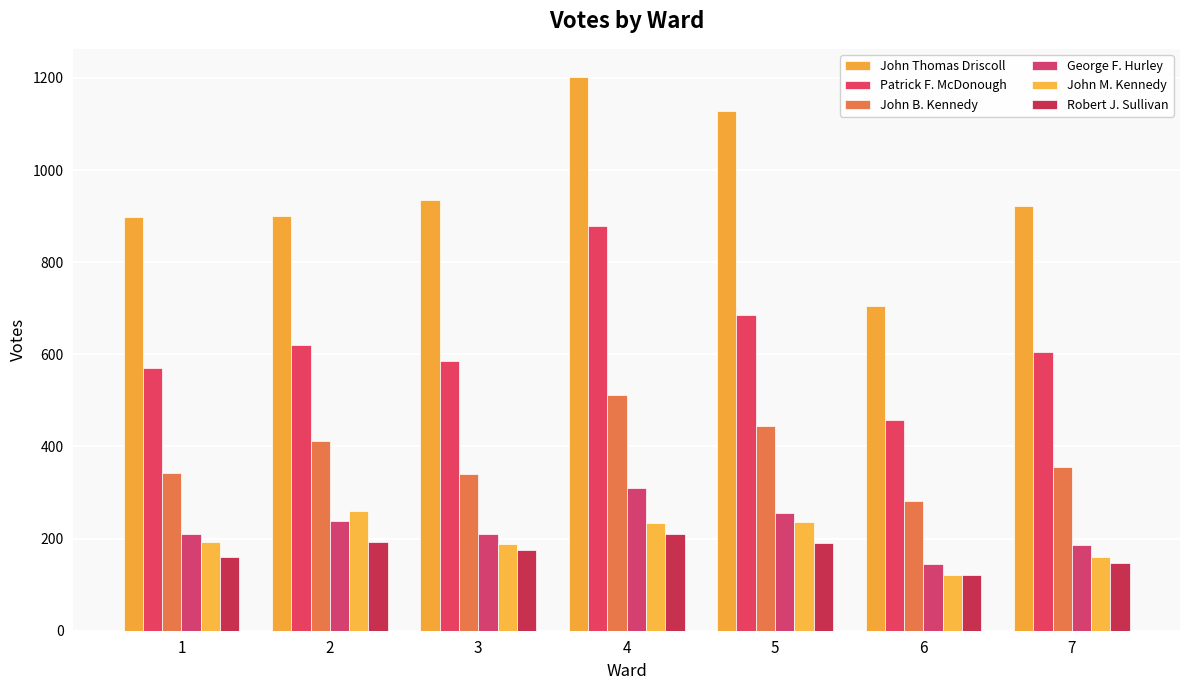

Which has a higher value, 1 or 5?

5